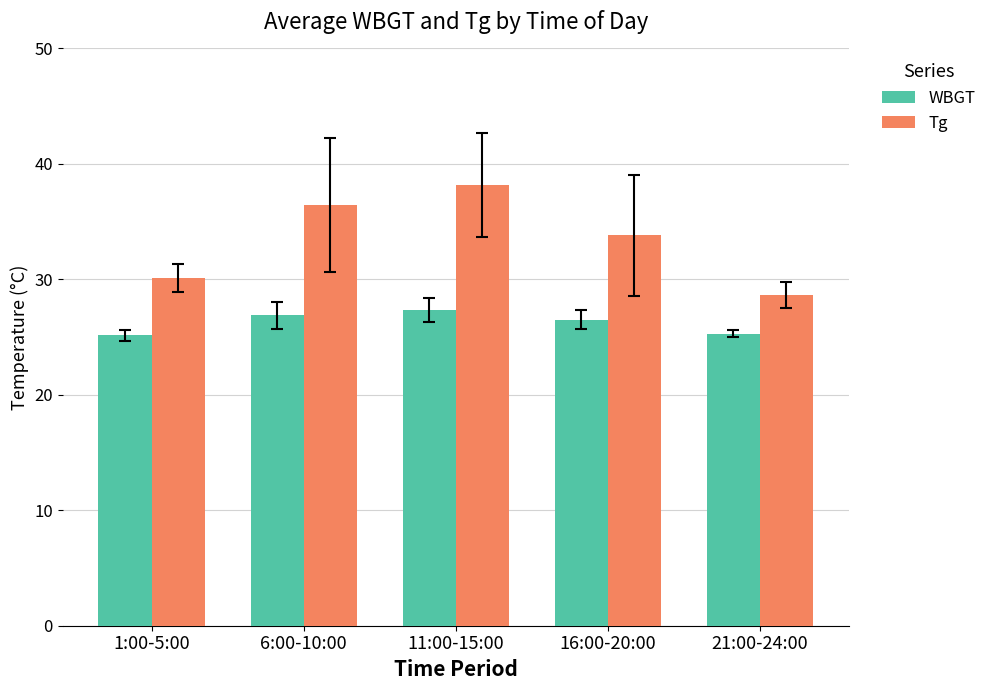

What are all the series names shown in the legend?

WBGT, Tg